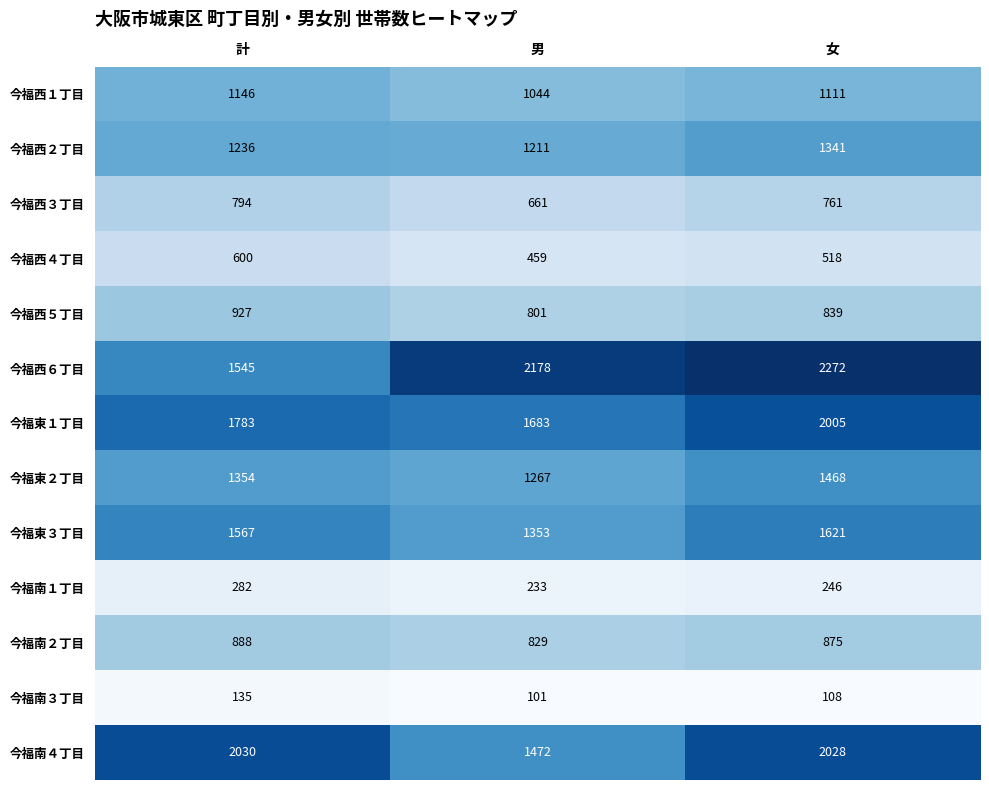

Which label corresponds to the smallest value in the chart?

男